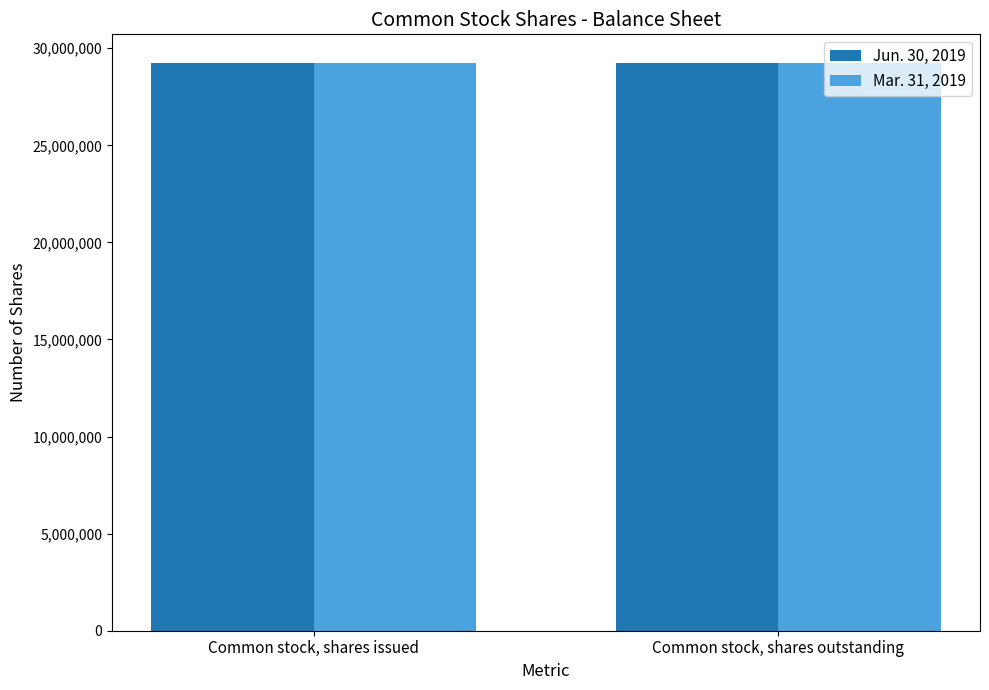

What value does the Mar. 31, 2019 series have at Common stock, shares issued?

29234594